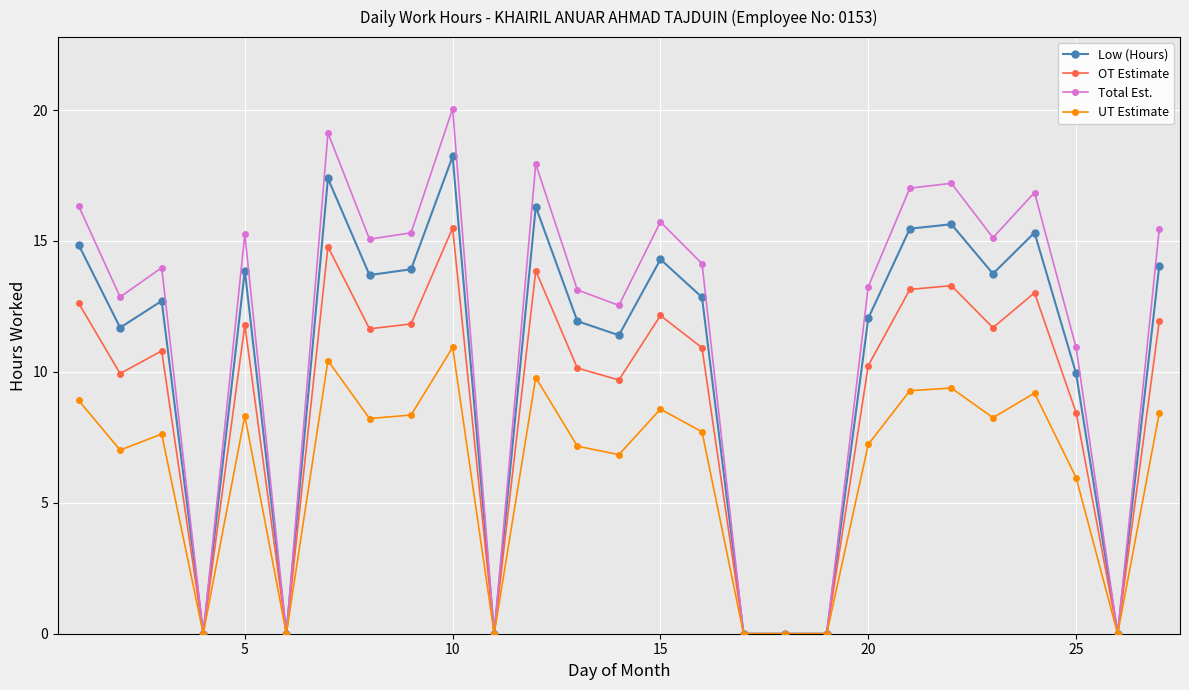

Which series has the largest total across all categories?

Total Est.